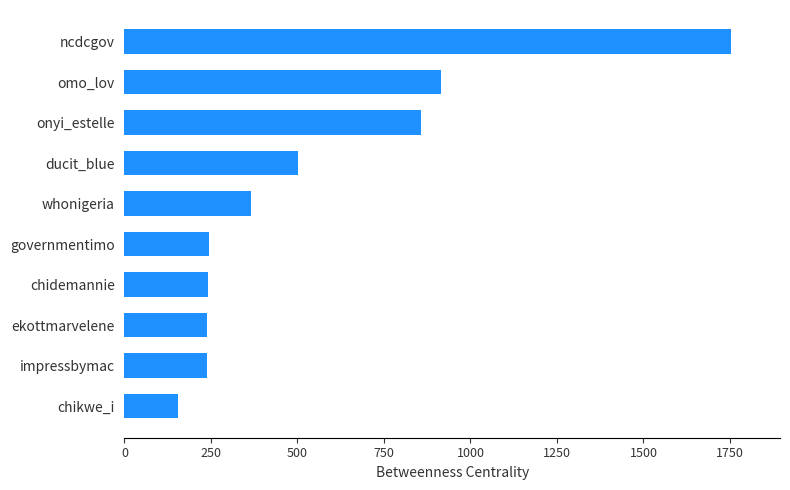

What is the change in value from whonigeria to omo_lov?

+547.1